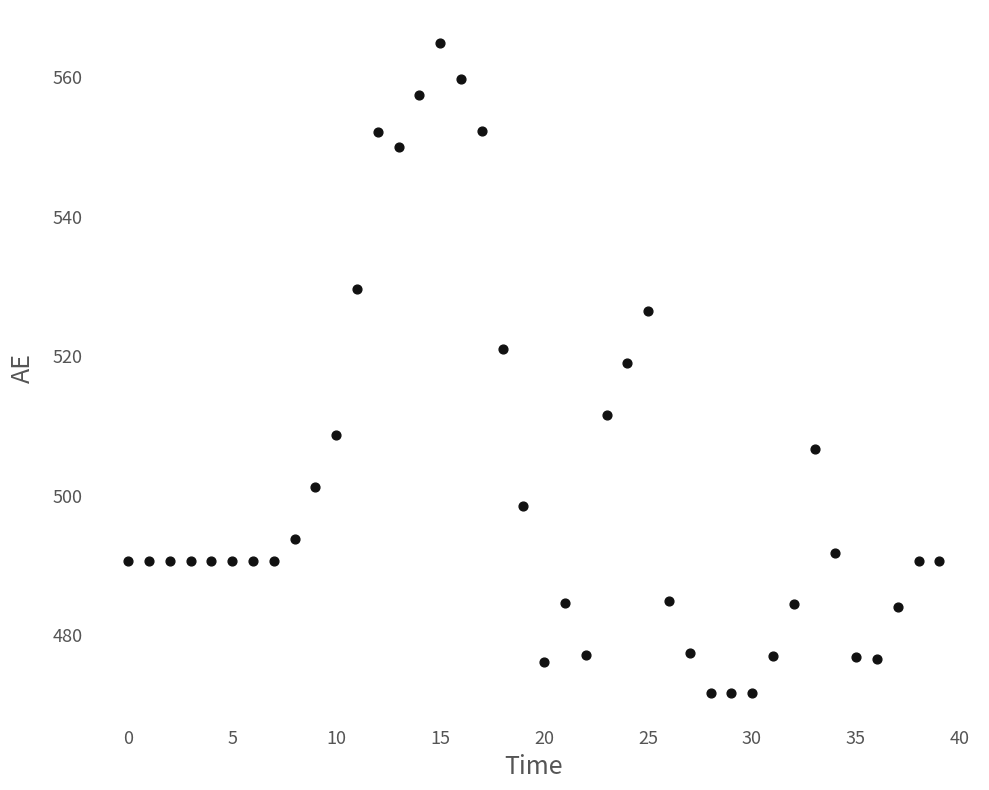

What is the range of Y values (max minus min)?

93.2